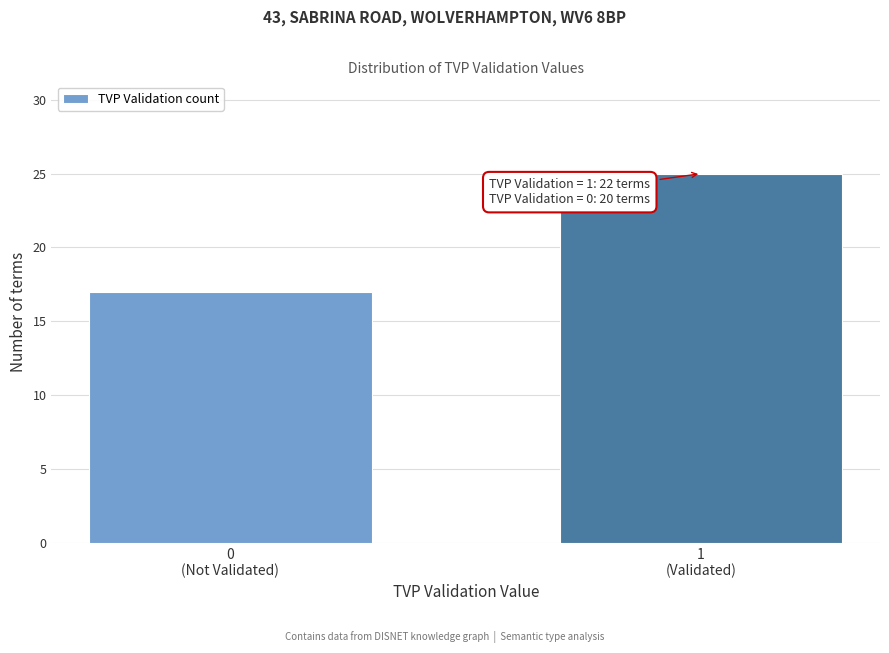

Reading left to right, transcribe all the data shown in this chart.

17	25